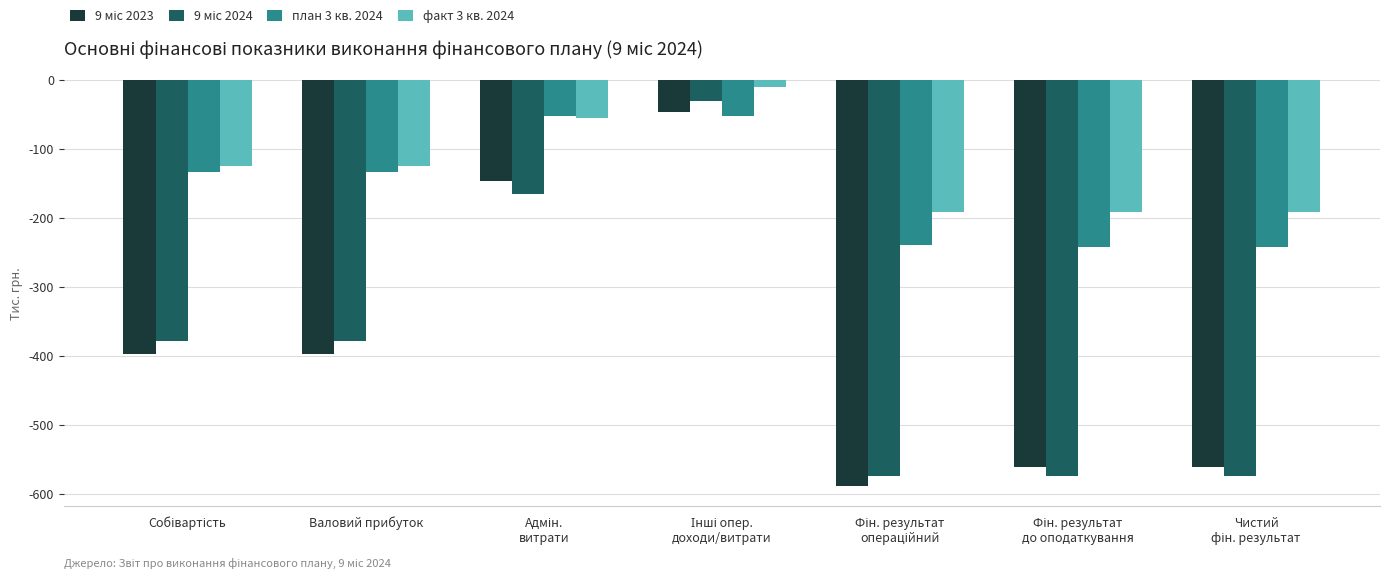

Which series has the largest total across all categories?

факт 3 кв. 2024